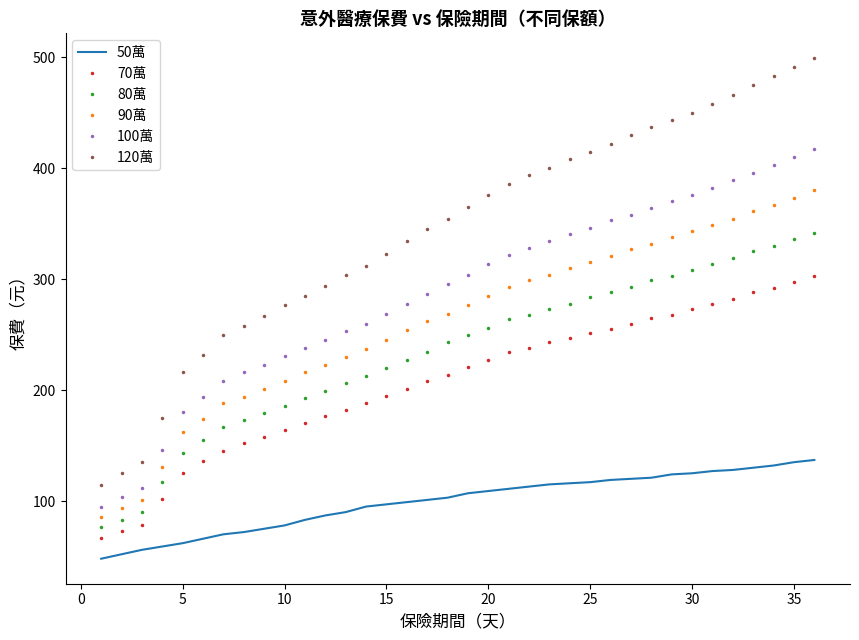

Which series has the largest range (max minus min)?

120萬